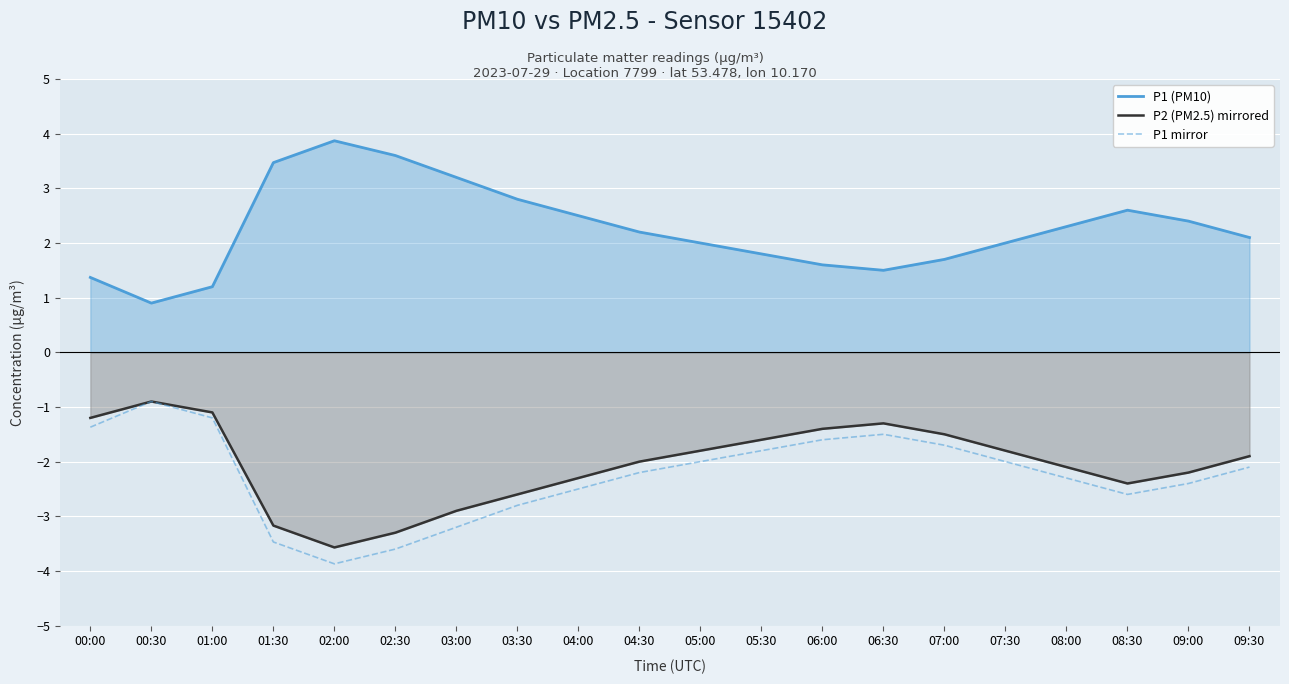

The value of P1 mirror at 08:30 is -2.6. True or false?

True